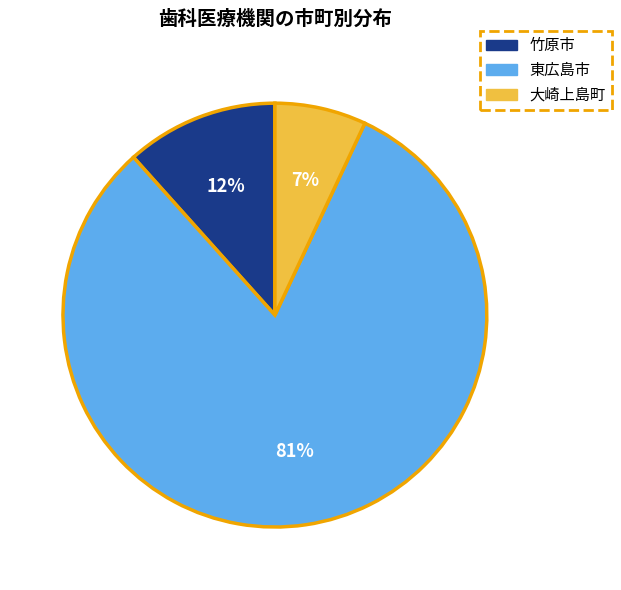

Count the number of slices in the pie.

3